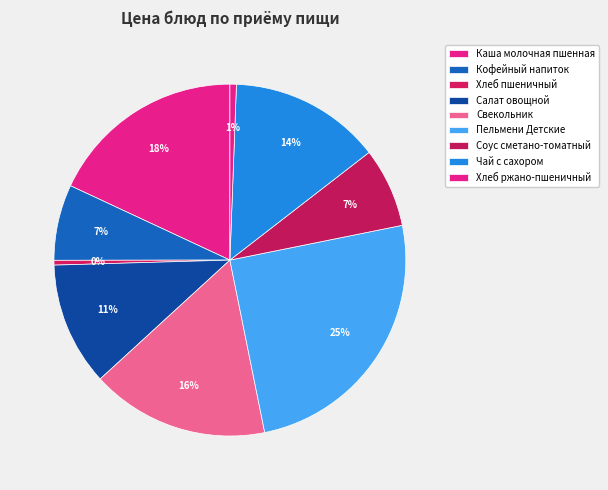

Between Кофейный напиток and Хлеб пшеничный, which is larger?

Кофейный напиток